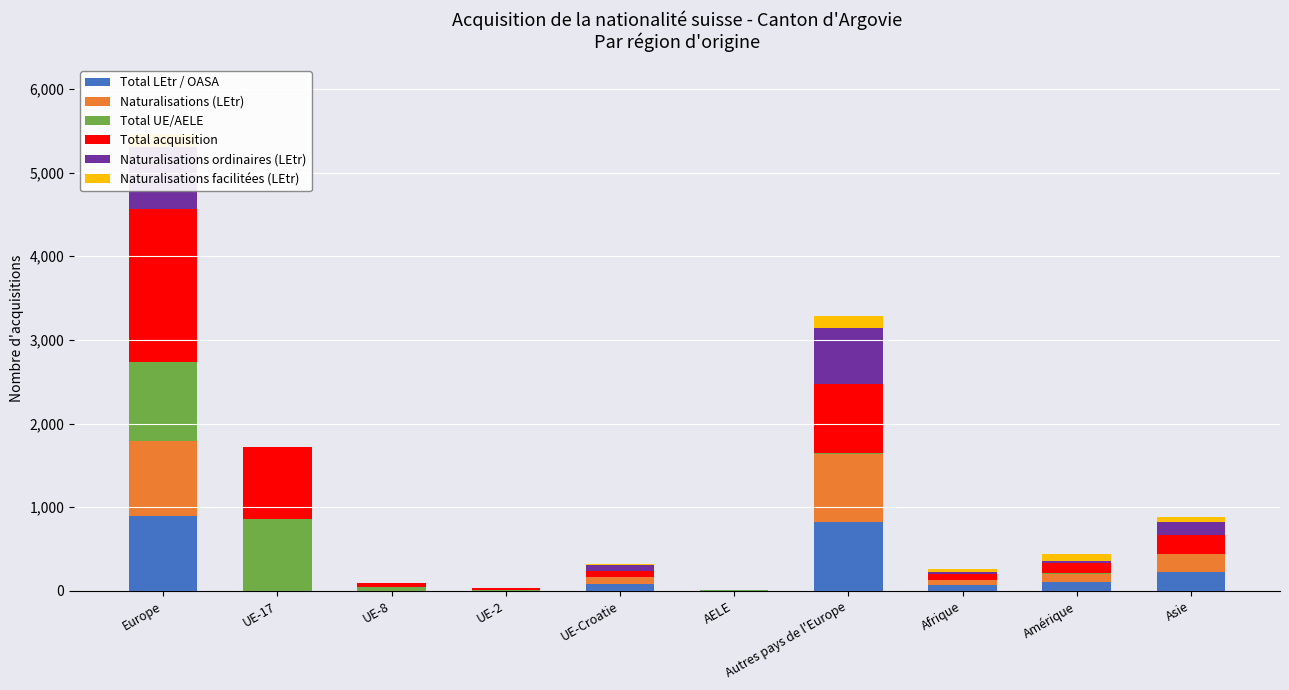

What is the label of the 7th bar from the right?

UE-2